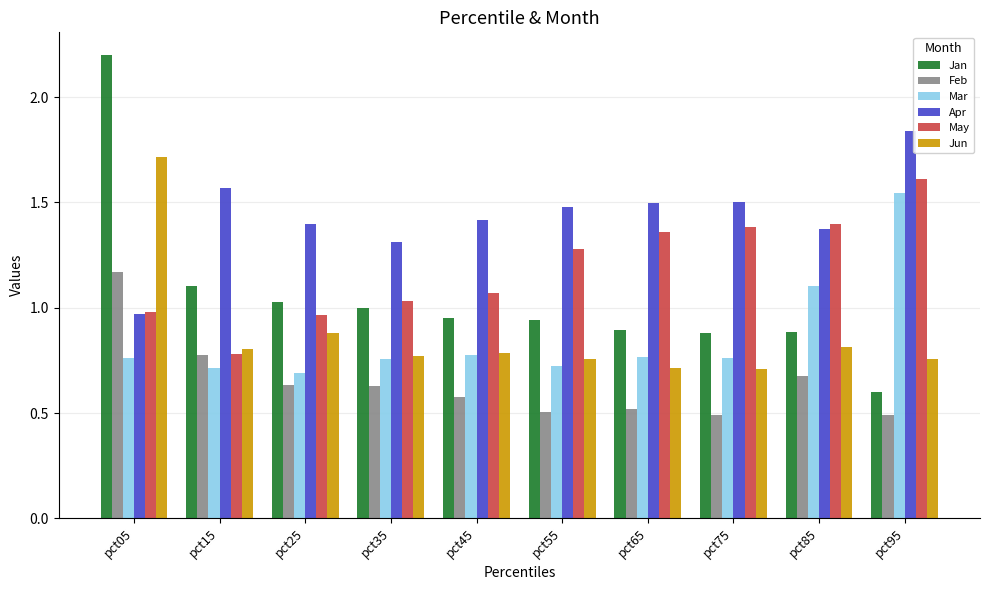

The Jun series shows 1.3 at pct35. True or false?

False